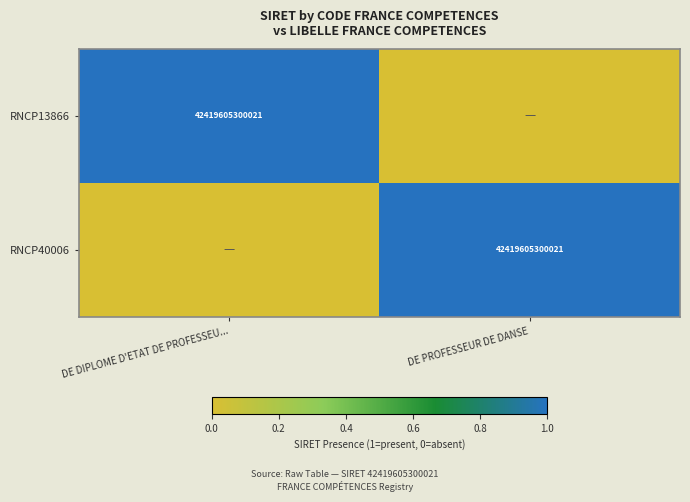

Which category has the highest value across all series?

DE DIPLOME D'ETAT DE PROFESSEU...